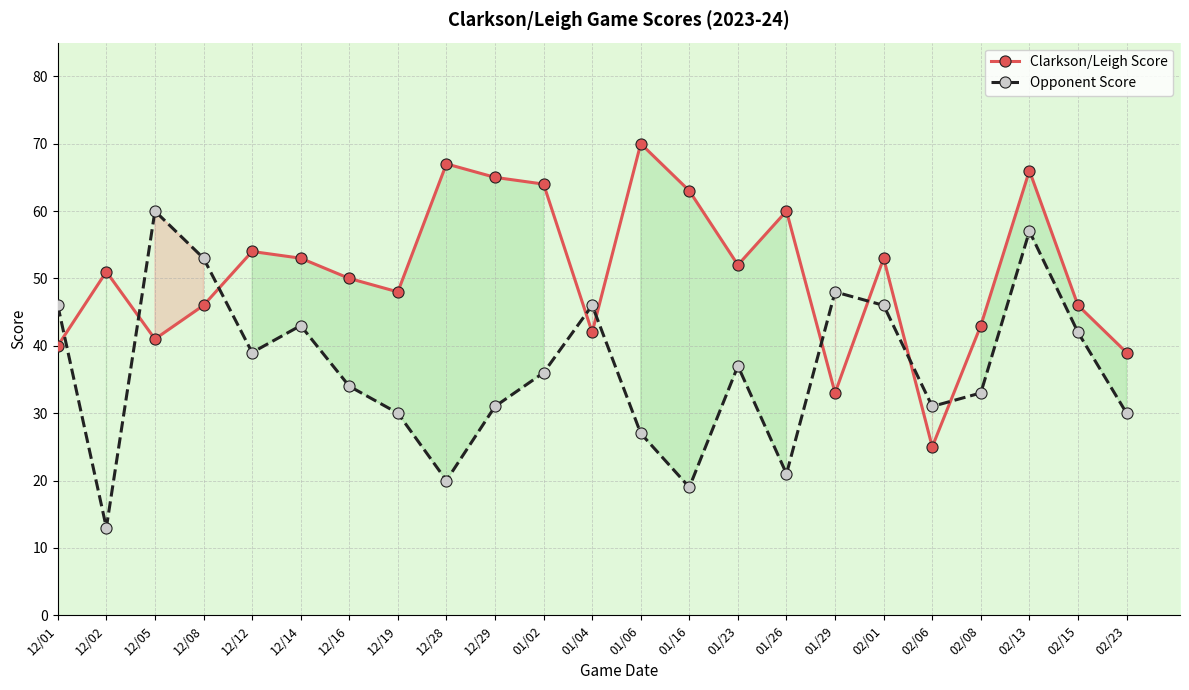

What is the label of the 7th point from the left?

12/16